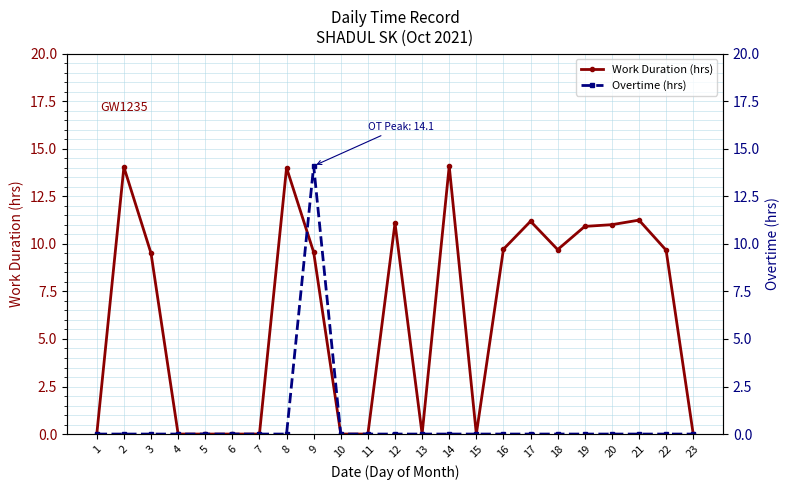

True or false: Overtime (hrs) and Work Duration (hrs) cross at least once.

True